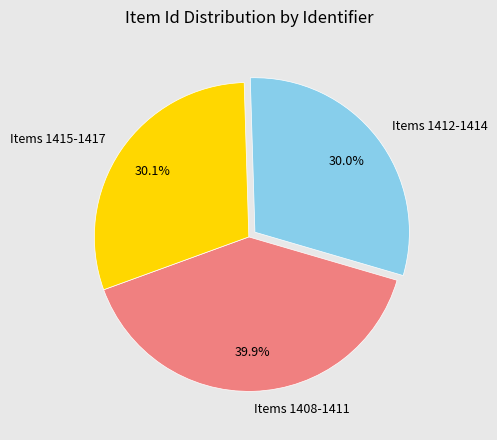

Which category has the biggest portion of the pie?

Items 1408-1411